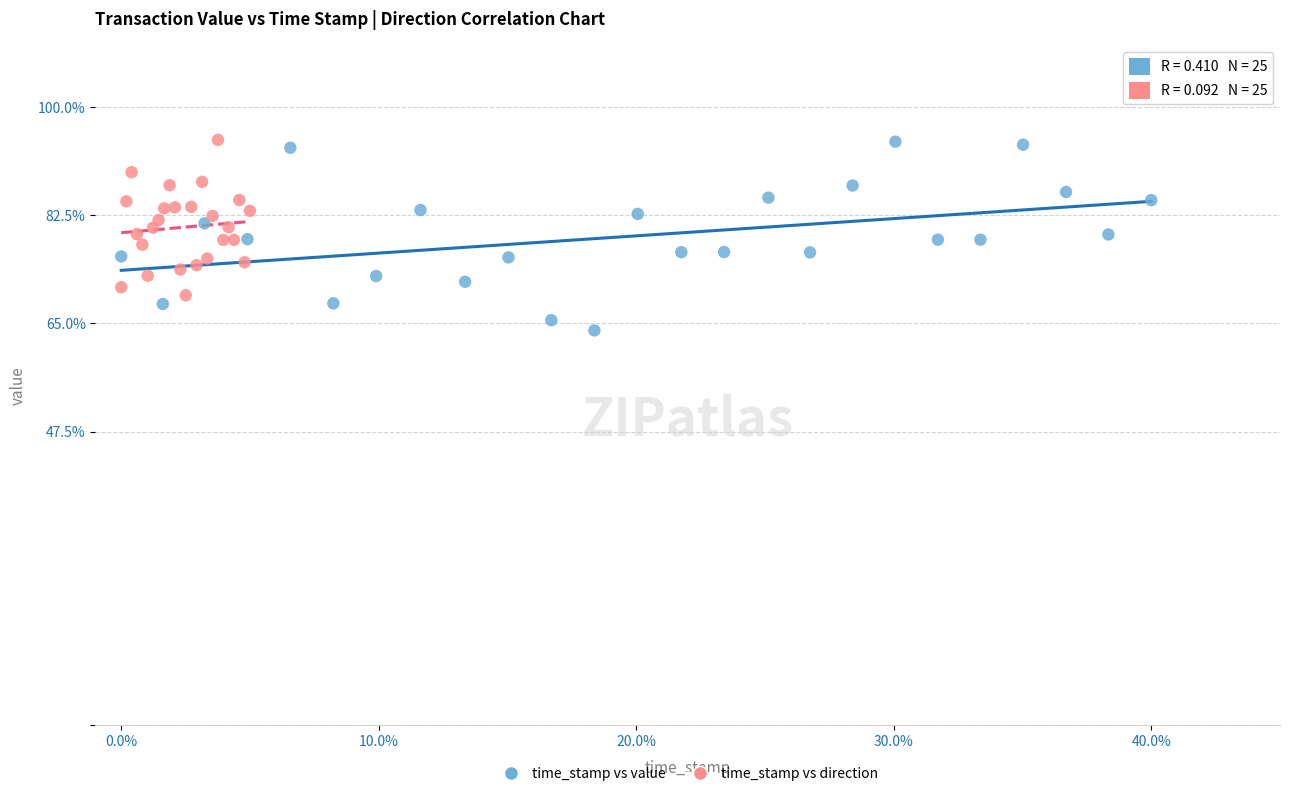

Which series has the largest Y range (max minus min)?

time_stamp vs value